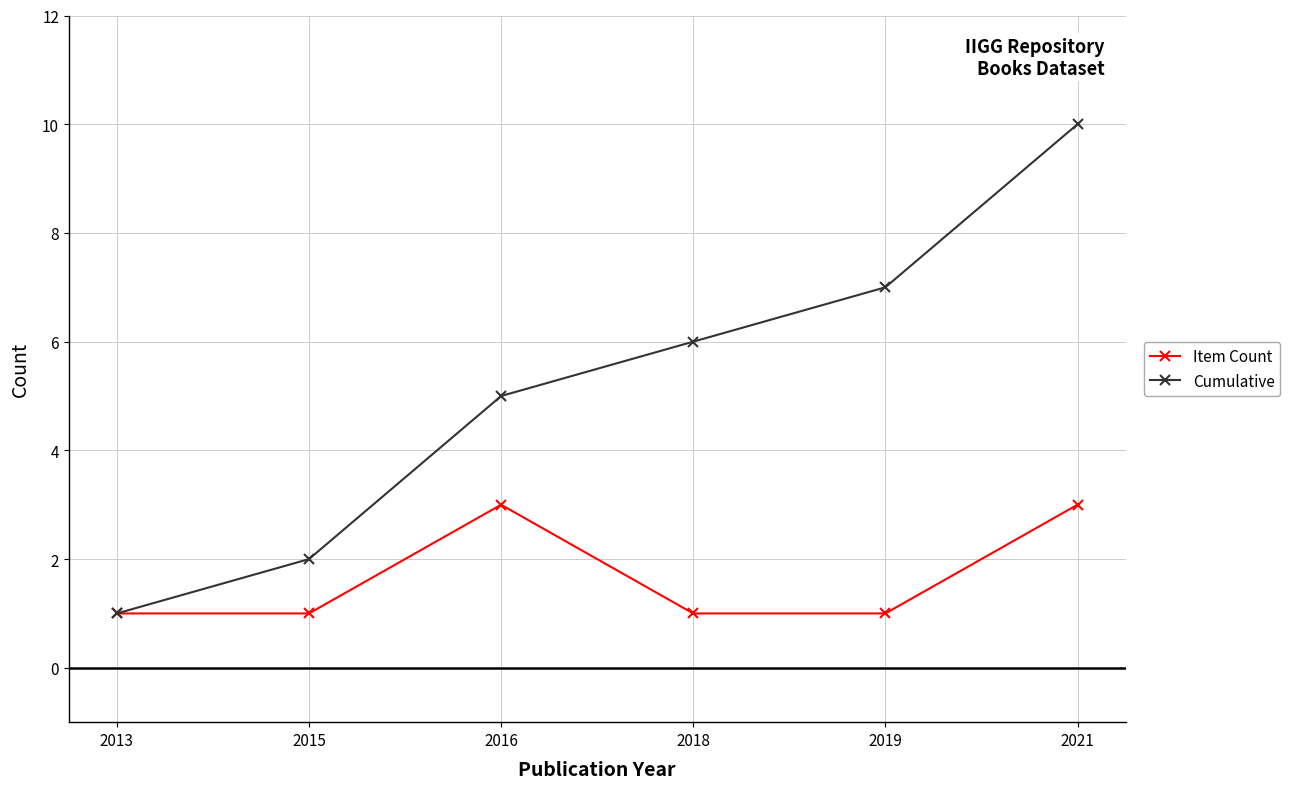

Which series has the largest range (max minus min)?

Cumulative